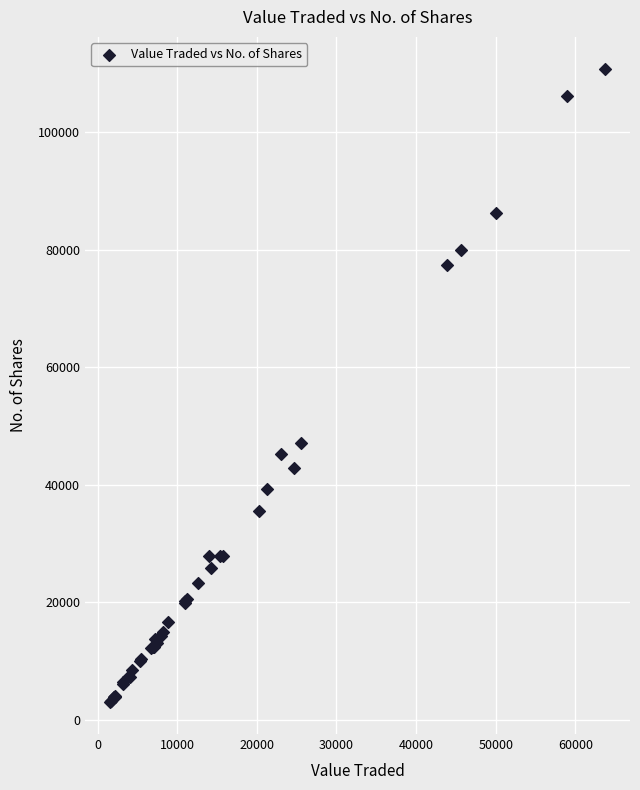

What Y value in the scatter plot is closest to 56878?

47049